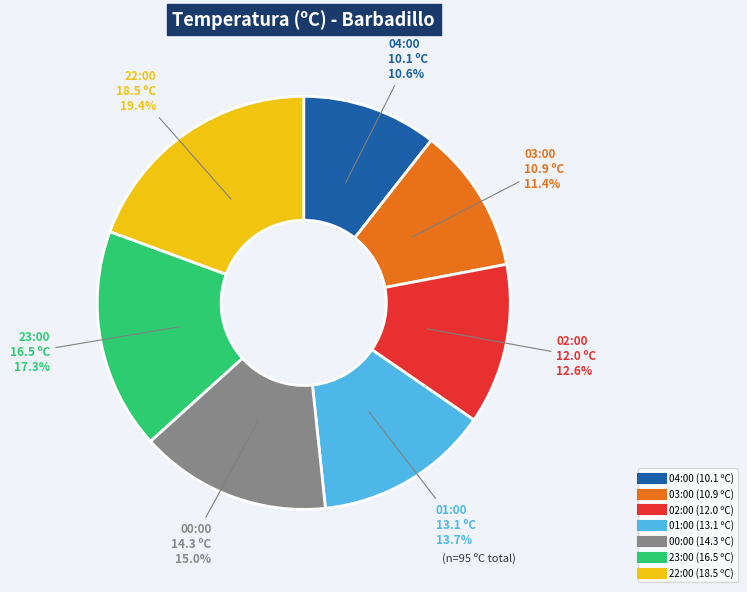

Does any single category account for the majority?

No